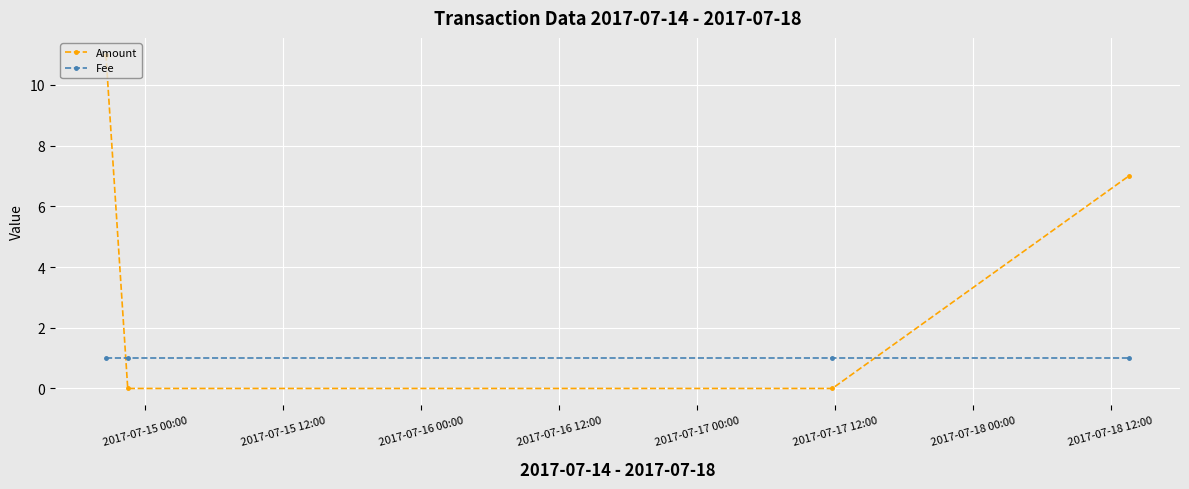

List the series in order of their overall mean, lowest first.

Fee, Amount